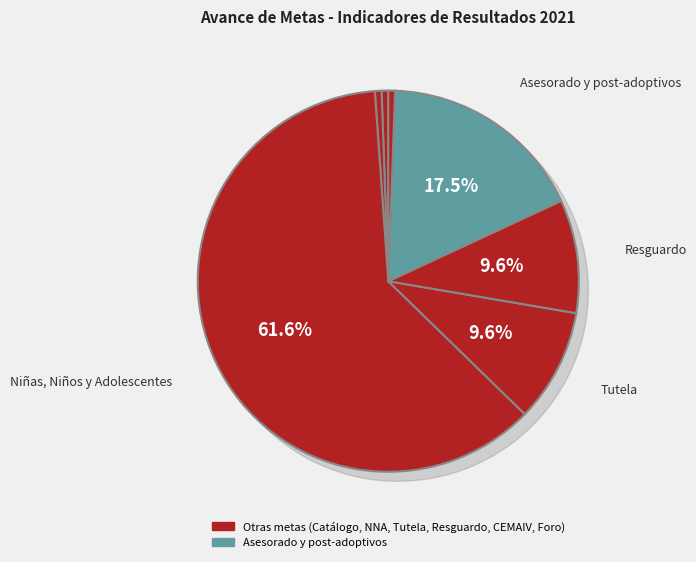

Count the number of slices in the pie.

8